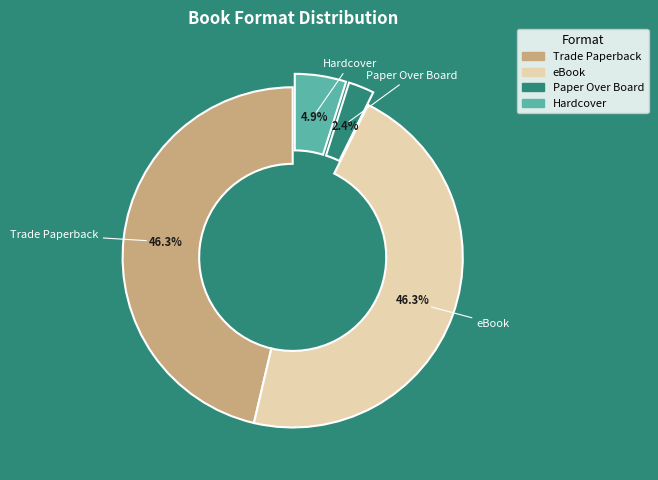

Count the number of slices in the pie.

4